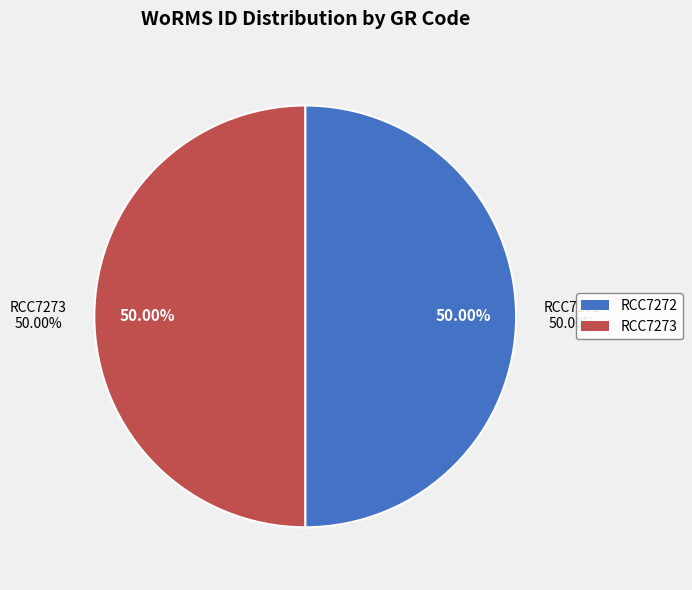

What is the majority slice?

RCC7273